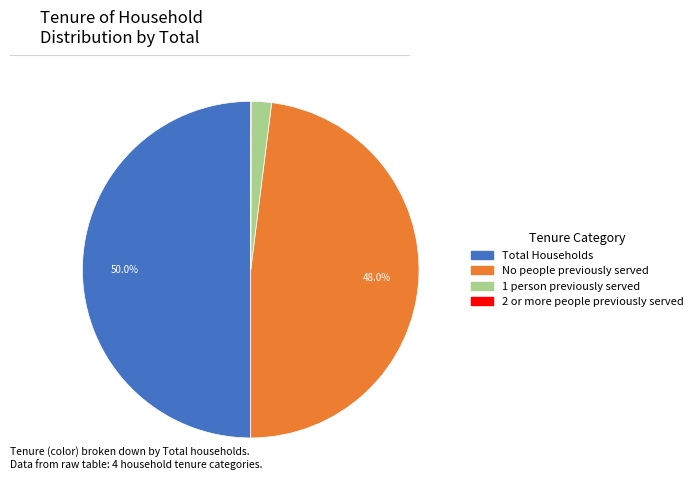

Is it true that Total Households is 43% of the pie?

False